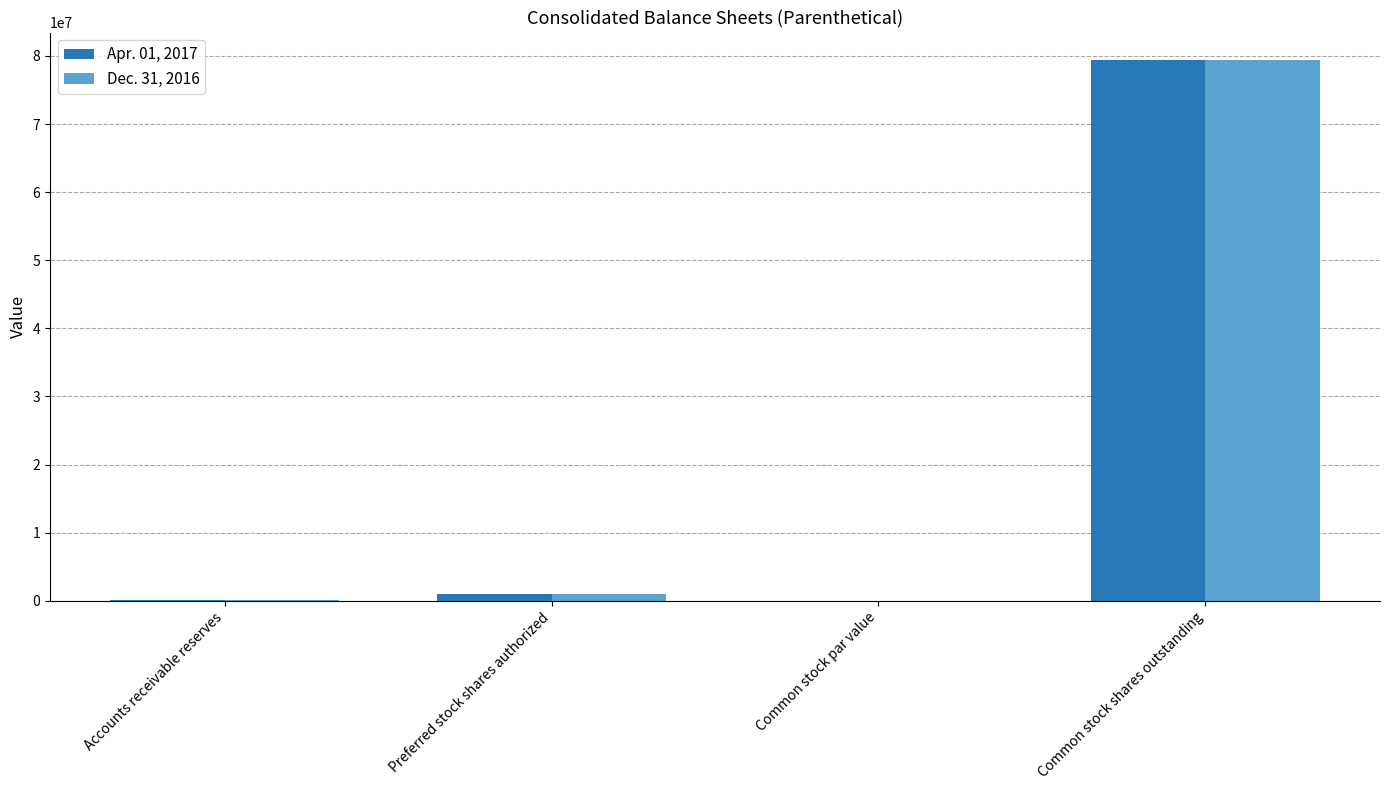

At which category is the sum across all series the highest?

Common stock shares outstanding